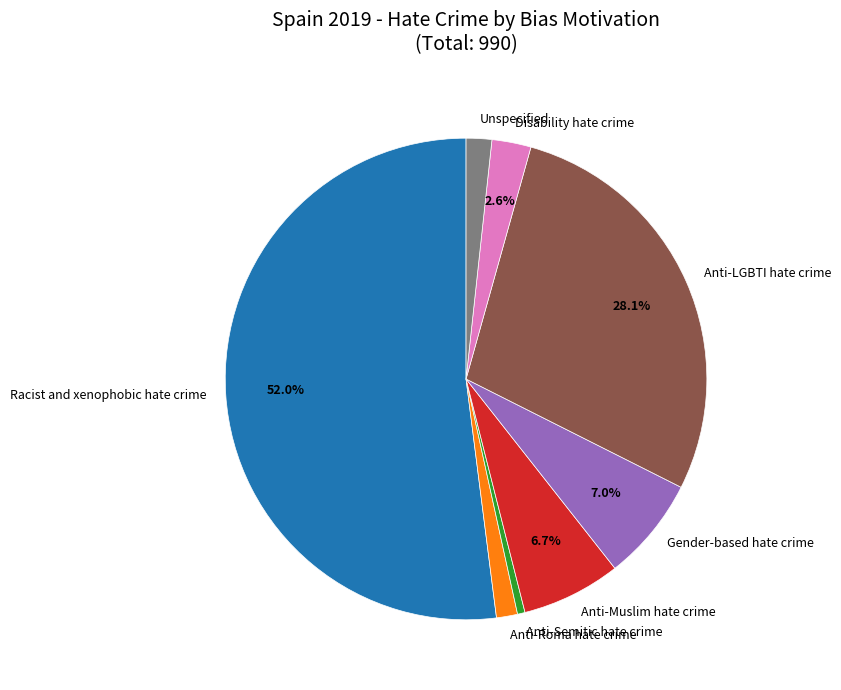

The Unspecified slice represents 2% of the pie. True or false?

True